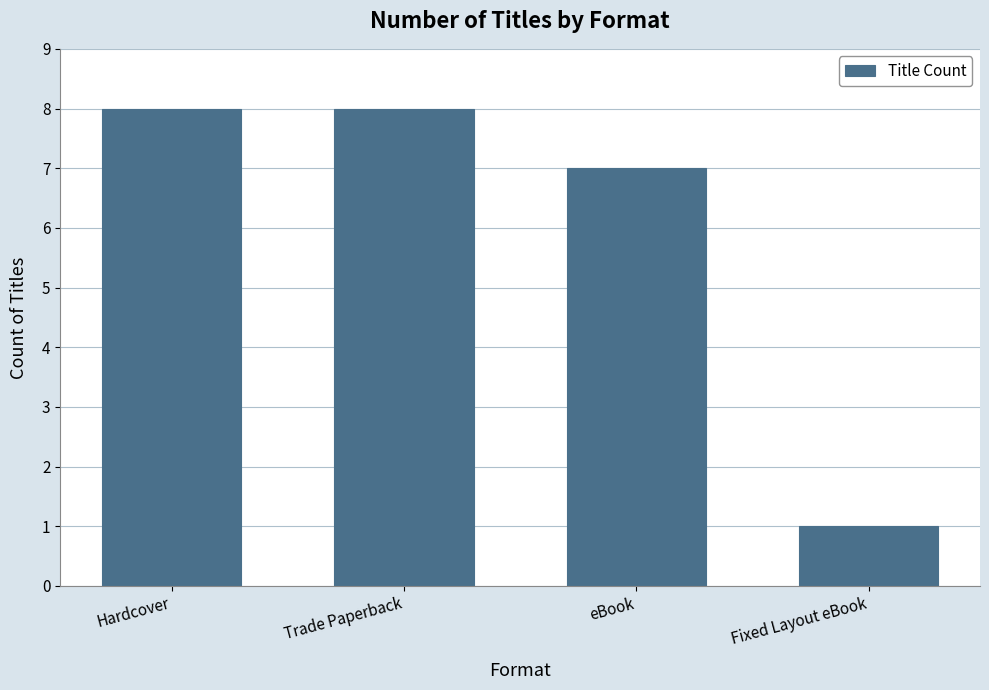

What is the greatest value displayed?

8